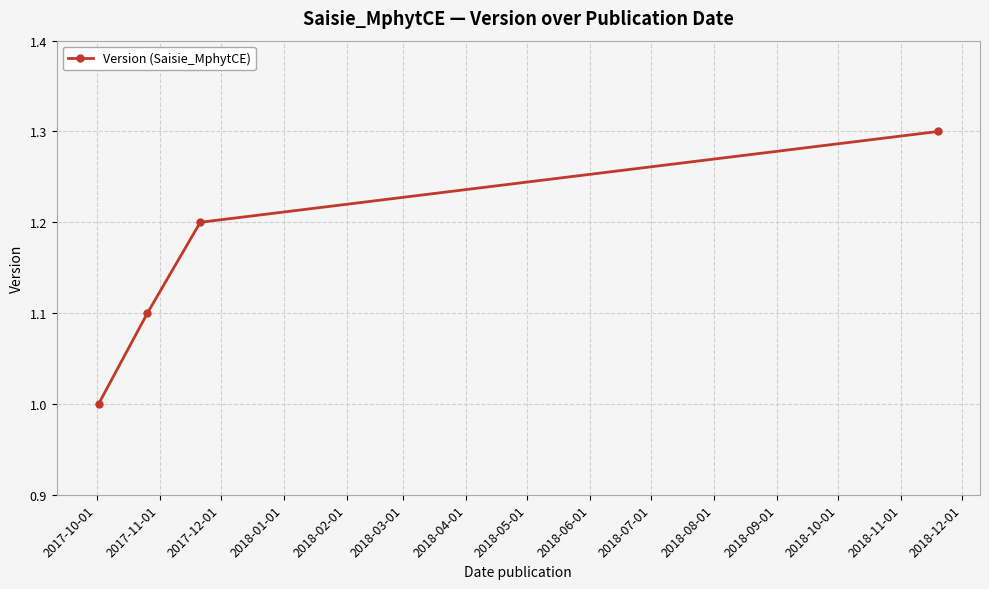

What is the sum of all values?

4.6